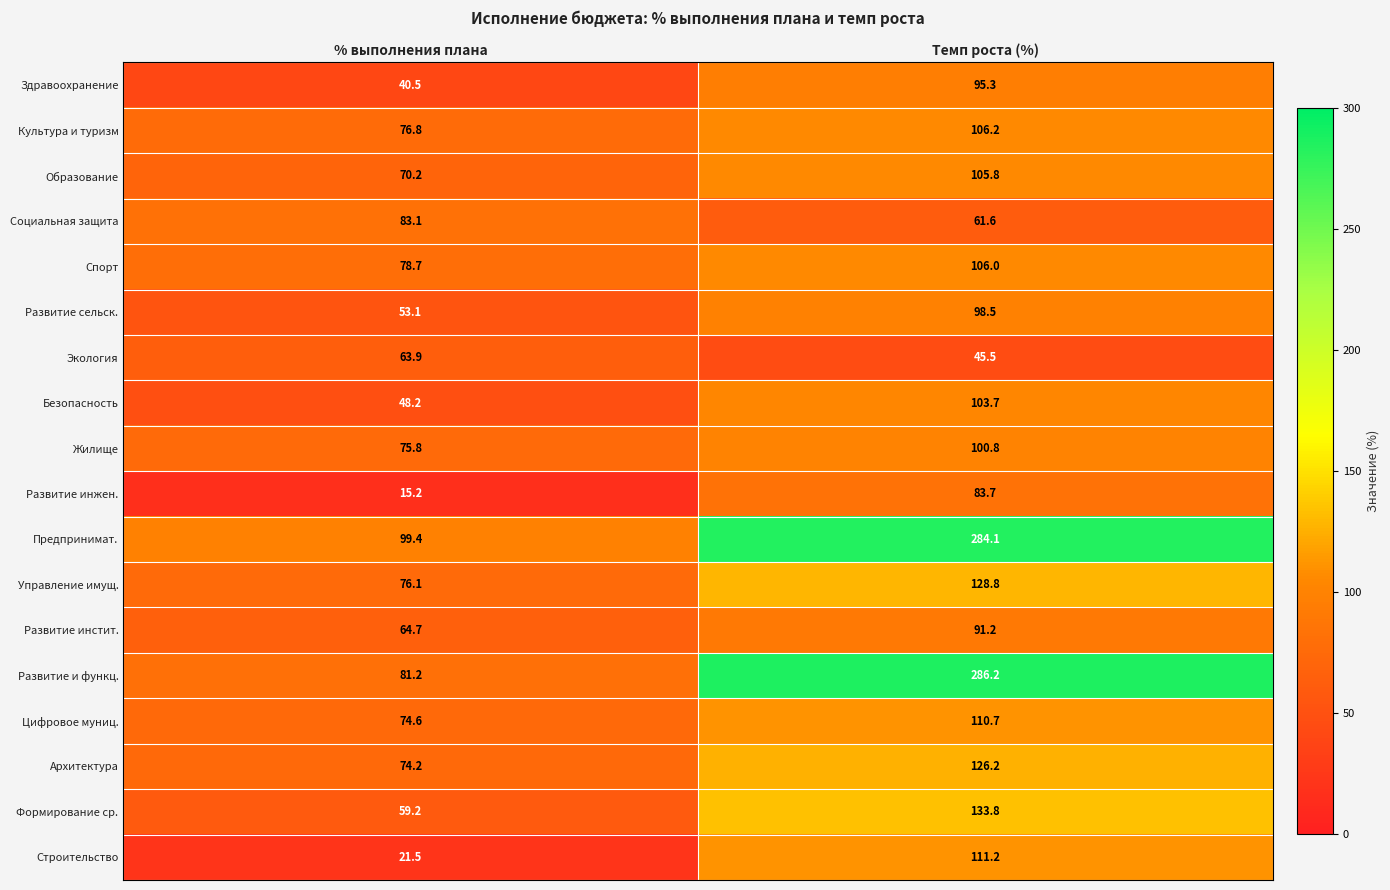

What is the spread (max minus min) of values at Темп роста (%)?

240.7